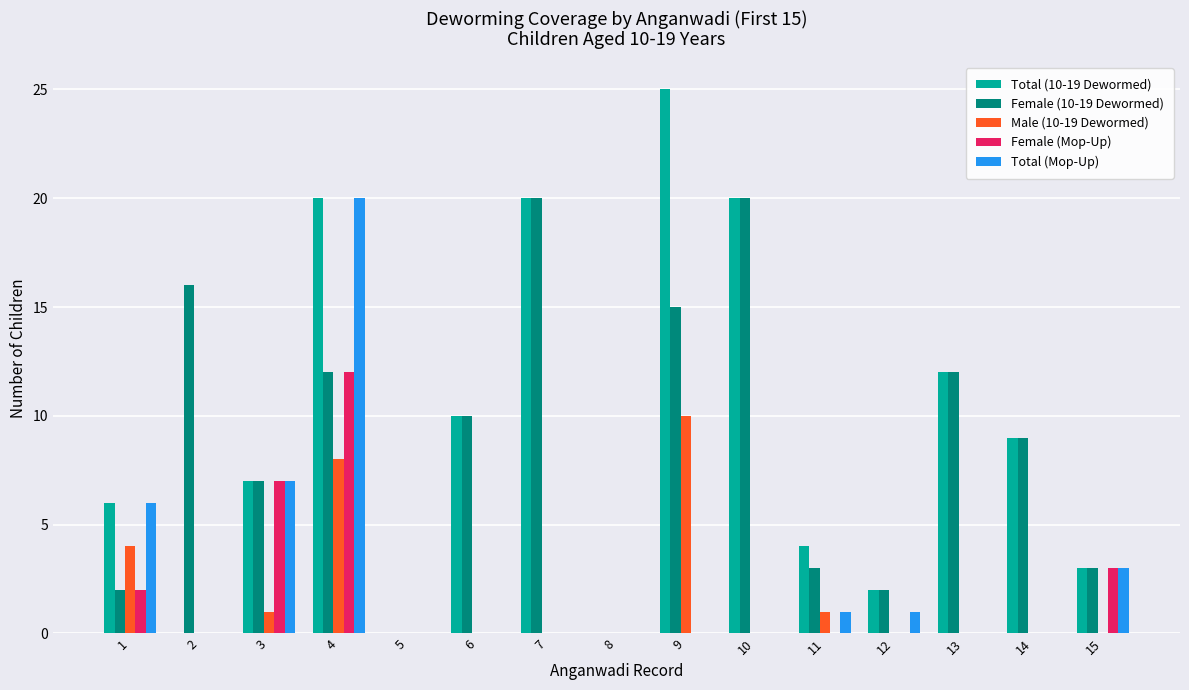

What is the maximum value shown in the chart?

25